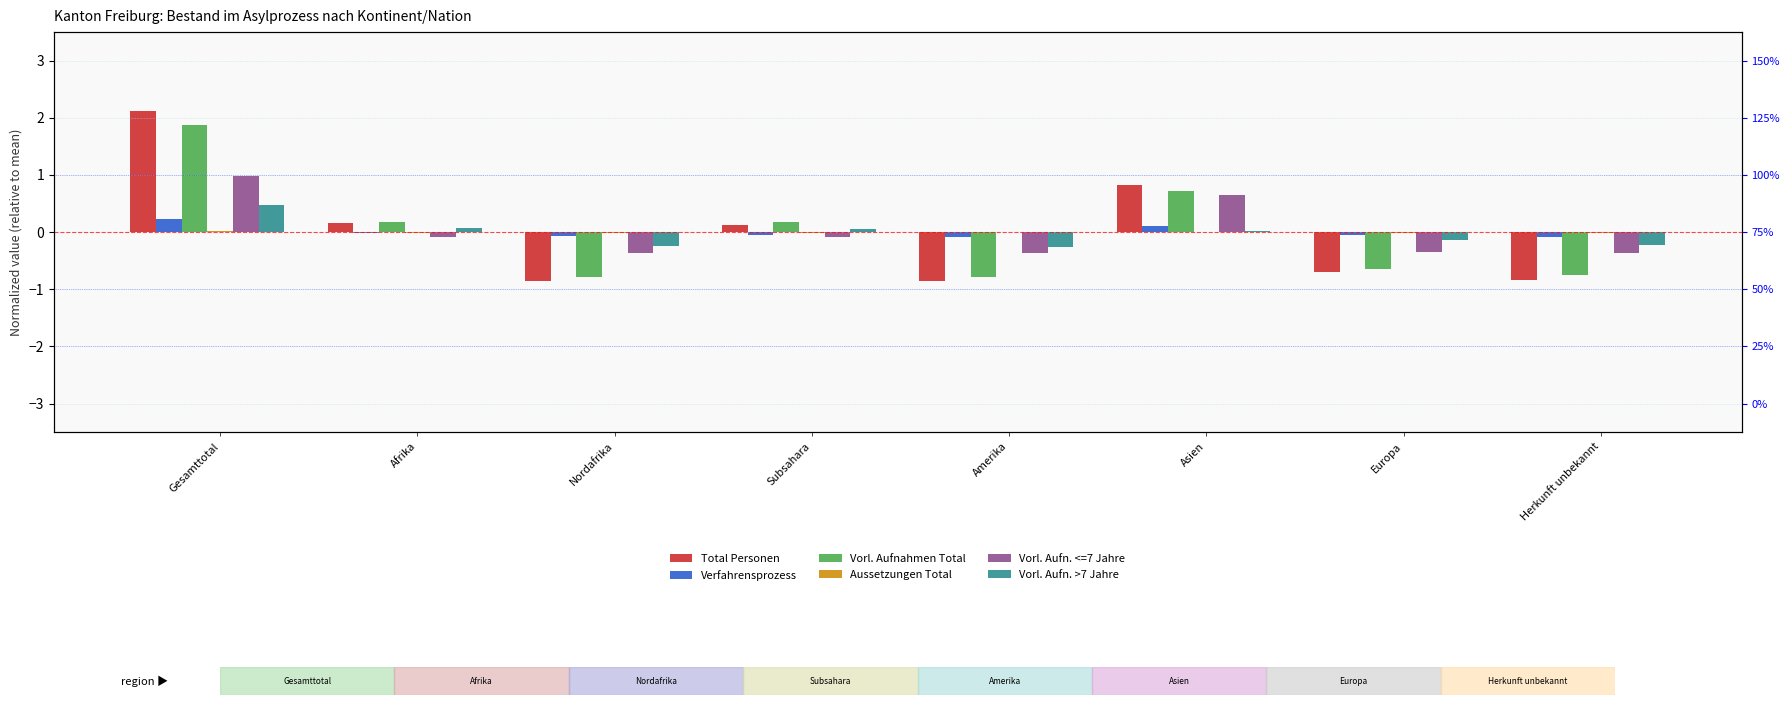

How many values in Total Personen are below zero?

4